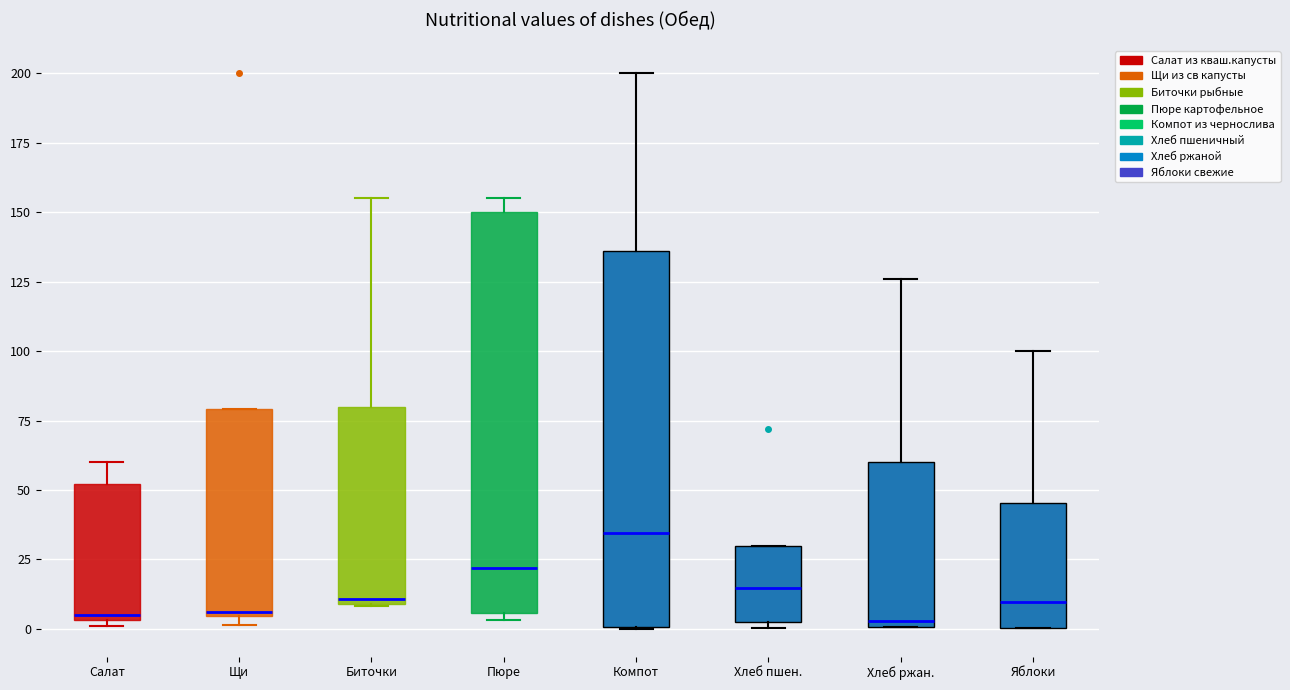

Which box is the tallest, from its lower edge to its upper edge?

Пюре